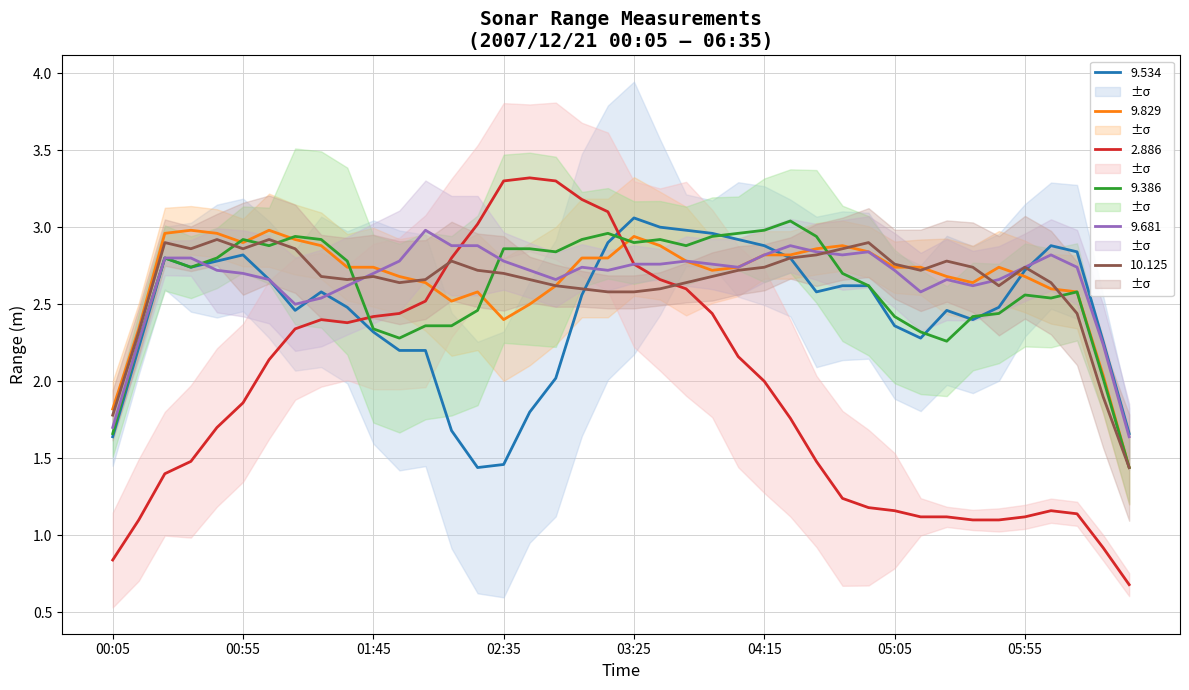

At which label is 2.886 closest to 2?

04:15